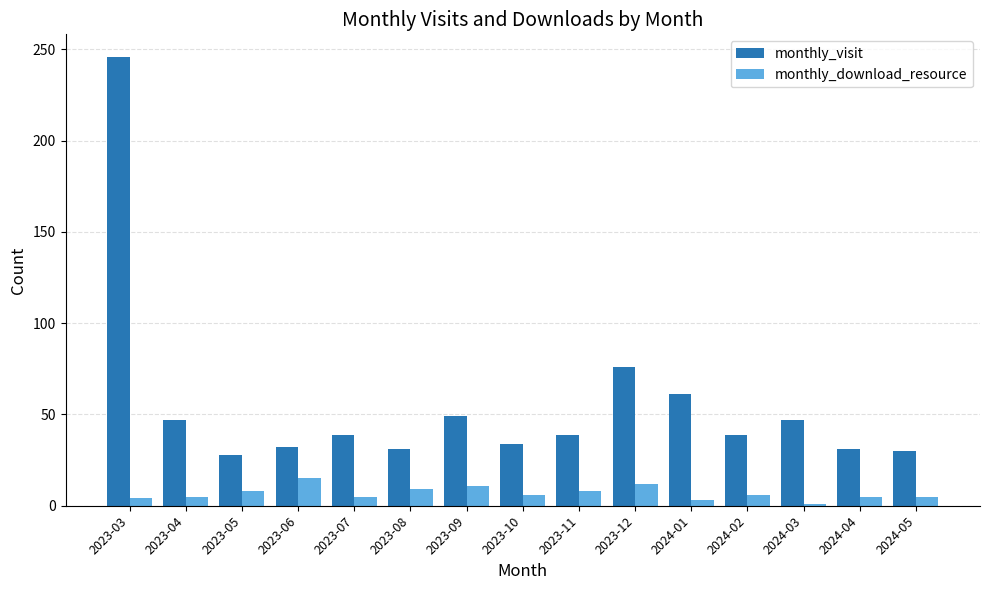

How many groups of bars are there?

15